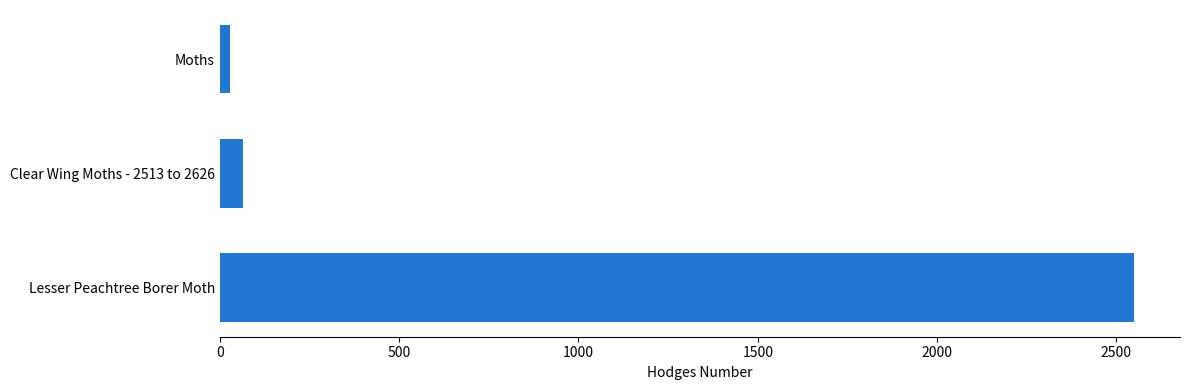

The chart shows a value of 2550.0 at Lesser Peachtree Borer Moth. True or false?

True